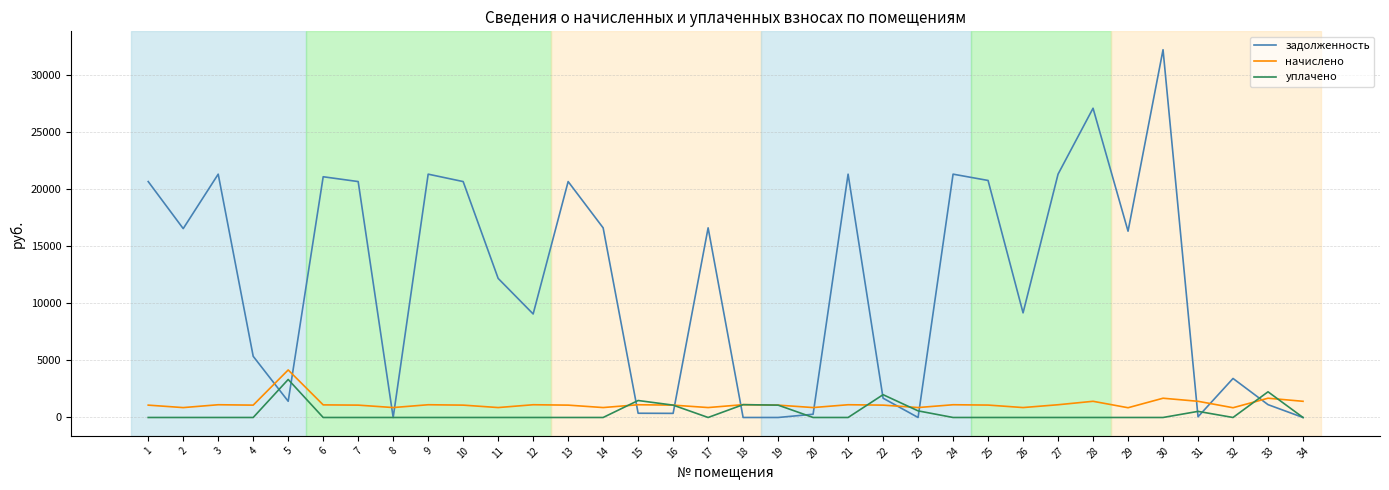

How many intersections are there between задолженность and начислено?

13